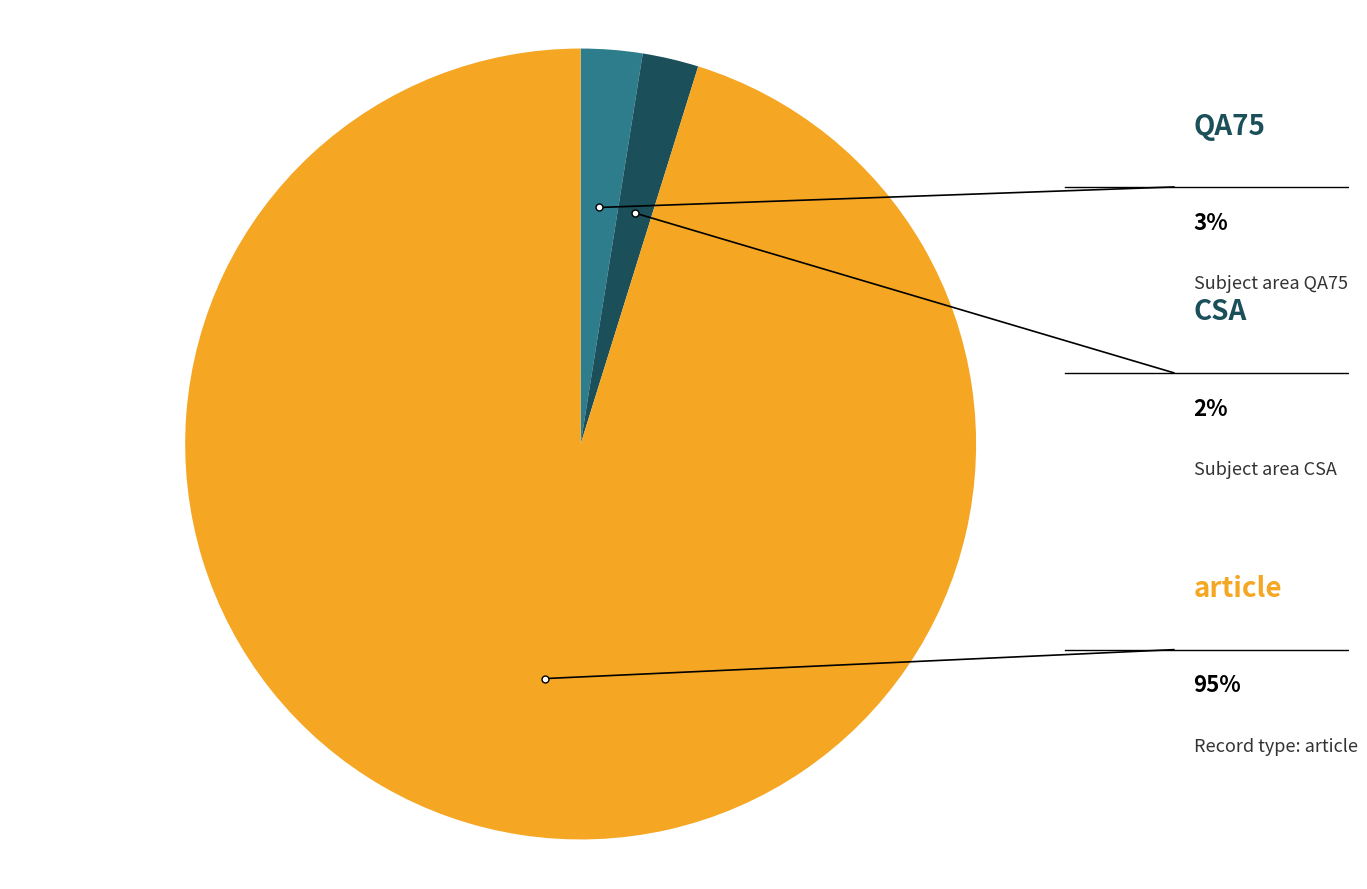

Which category accounts for the majority?

article